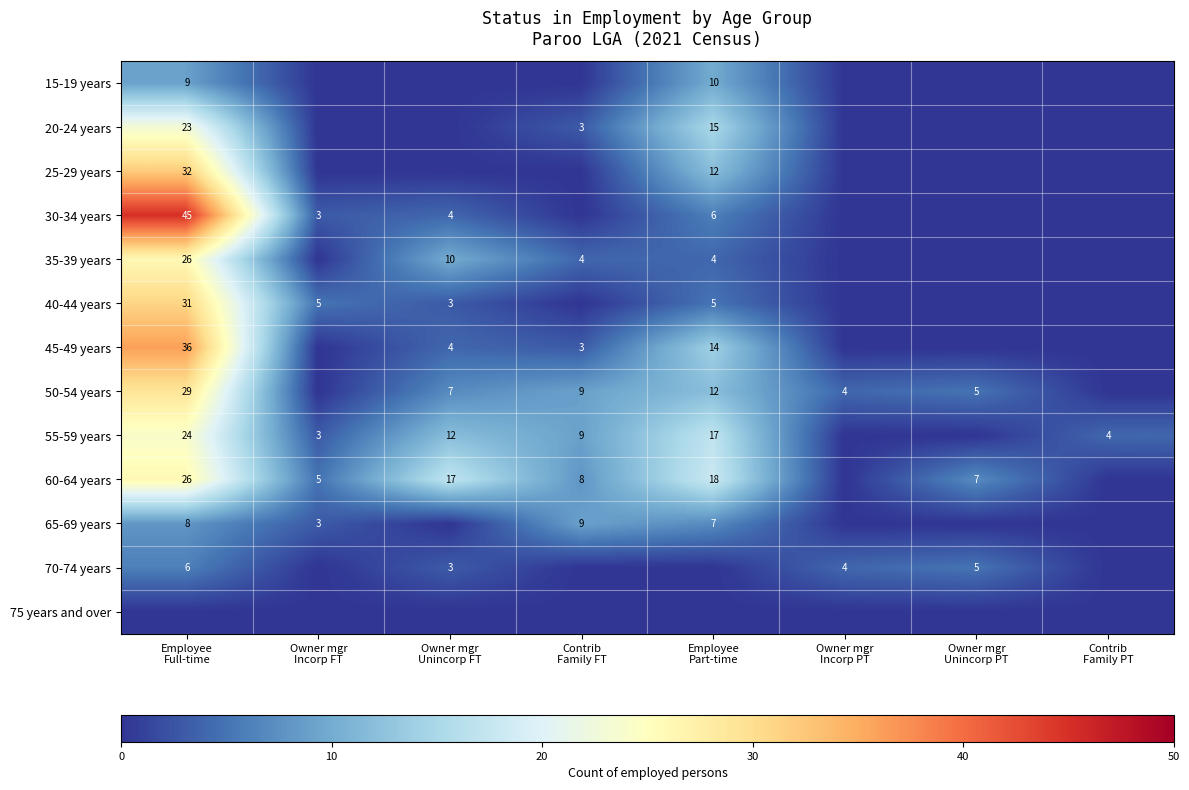

What is the difference between the maximum and minimum values in the 35-39 years series?

26